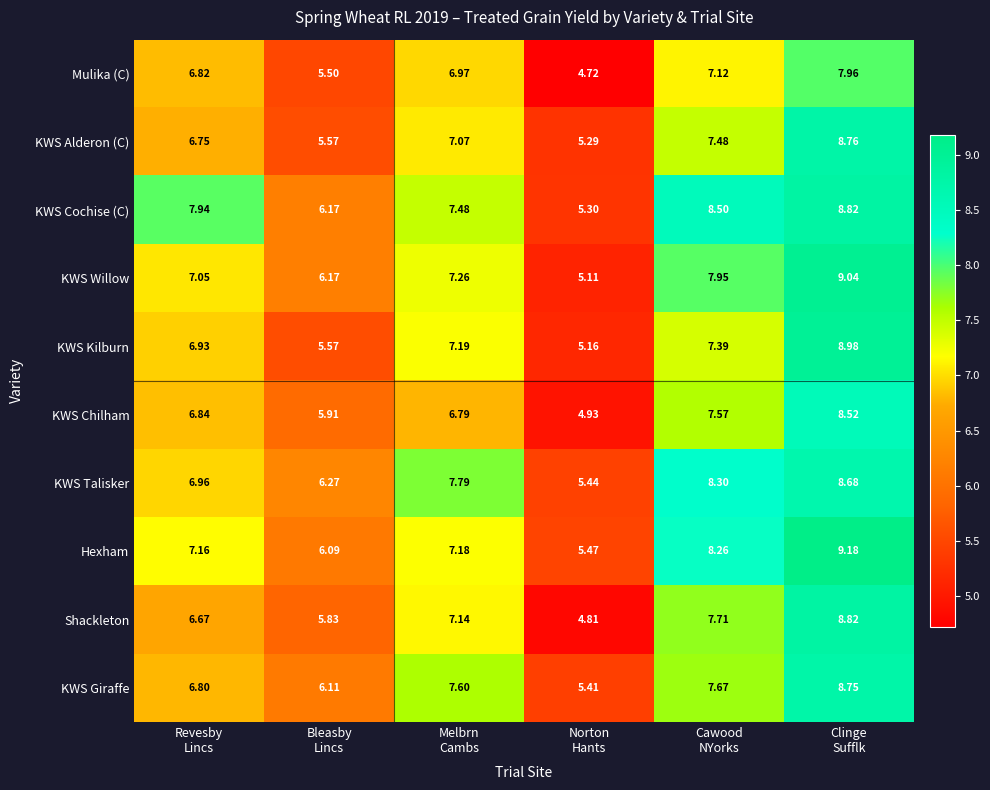

Which series has the largest total across all categories?

KWS Cochise (C)